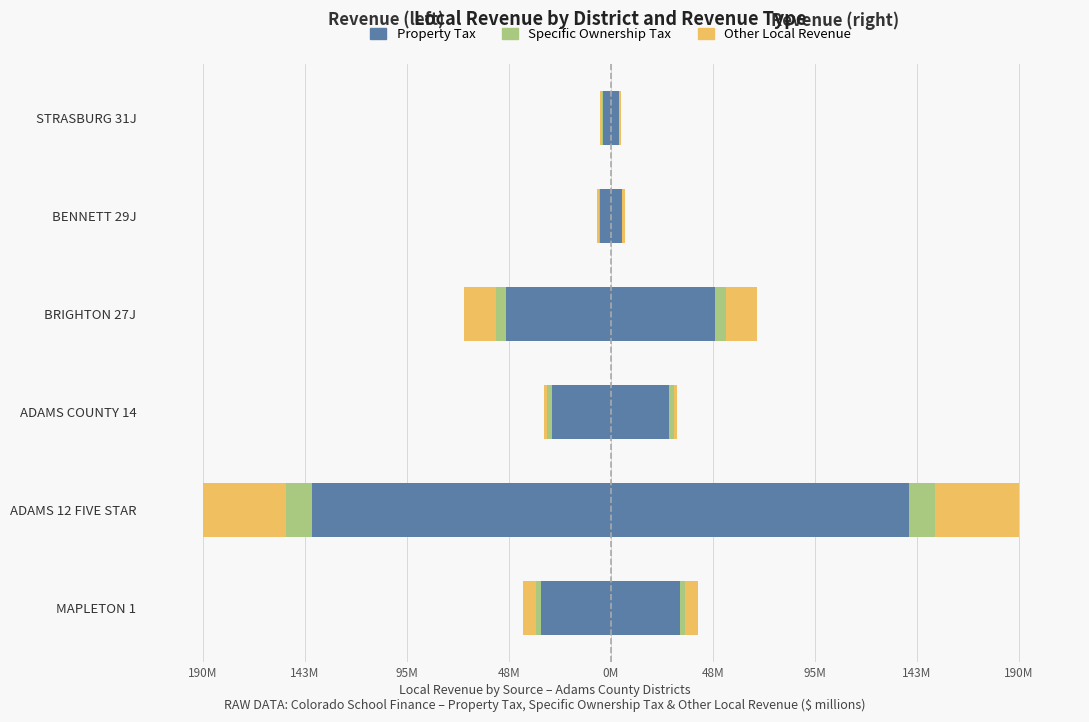

Count the number of categories in the chart.

6